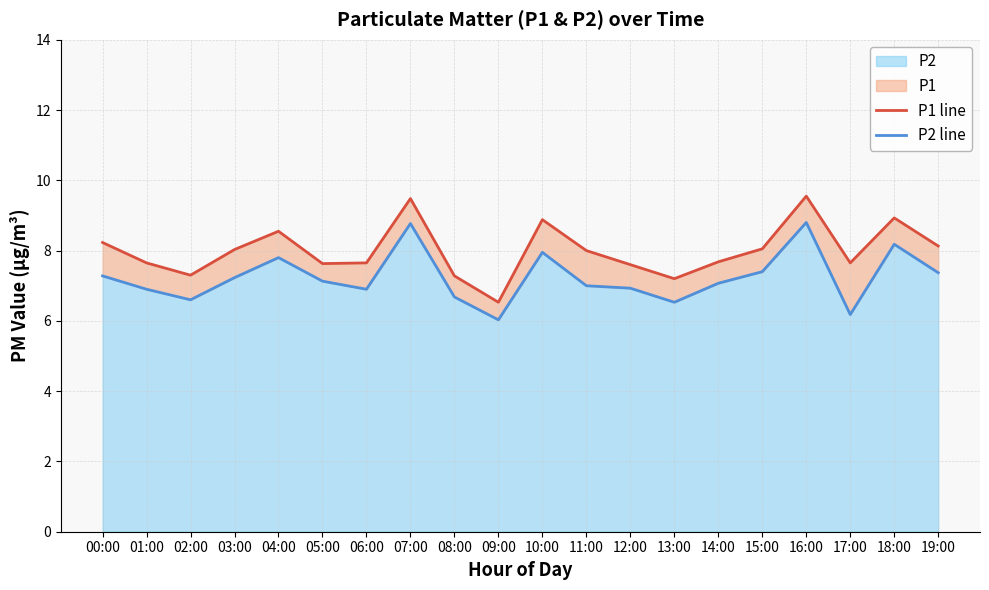

Which has a higher value, 03:00 or 07:00?

07:00